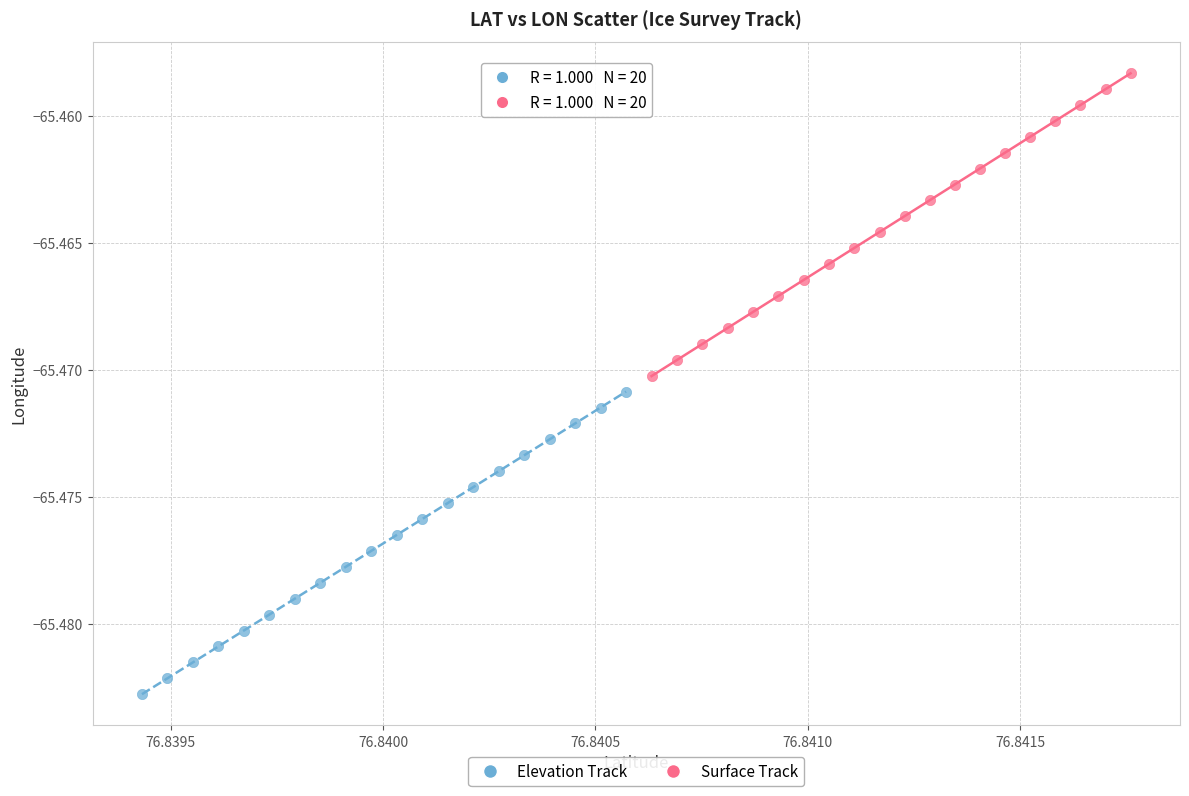

Which series contains the highest Y value?

Surface Track